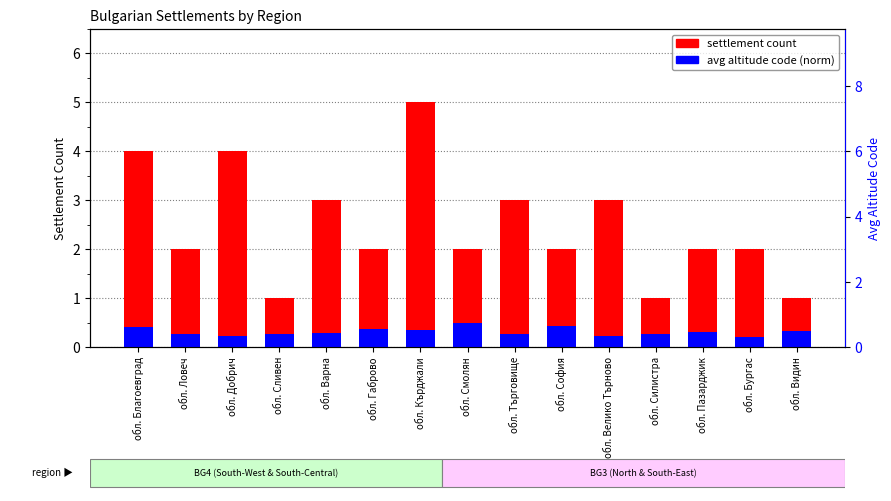

Is it true that settlement count equals 1.3 at обл. Силистра?

False